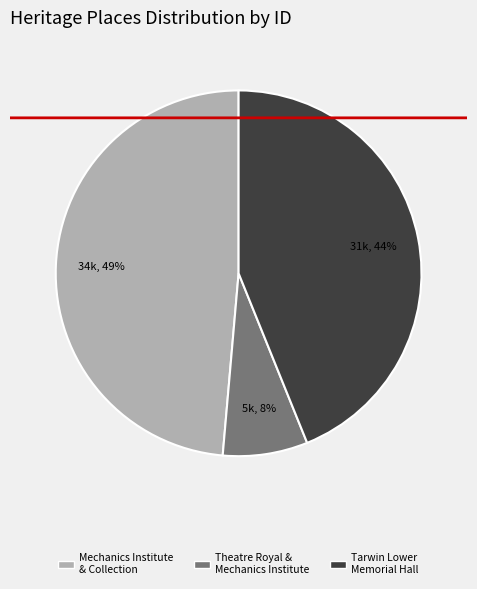

Which category has the biggest portion of the pie?

MECHANICS INSTITUTE AND COLLECTION